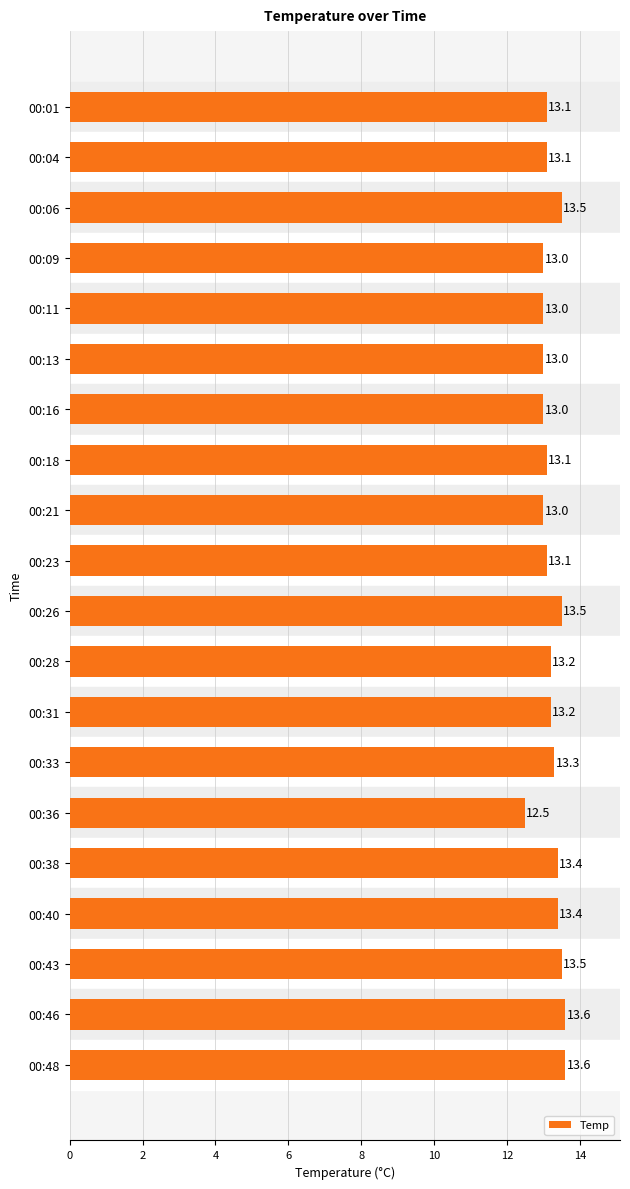

What is the approximate value at 00:43?

13.5